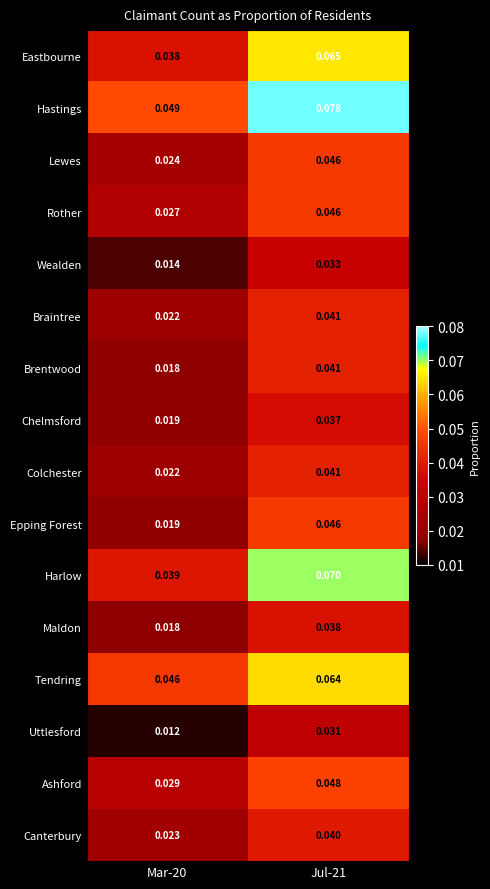

Is the value of Braintree at Mar-20 greater than the value of Maldon at Mar-20?

Yes